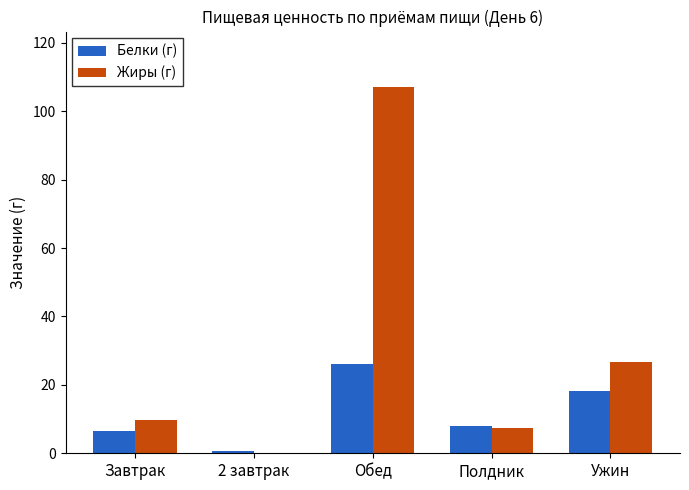

Is it true that Белки (г) equals 26.0 at Обед?

True